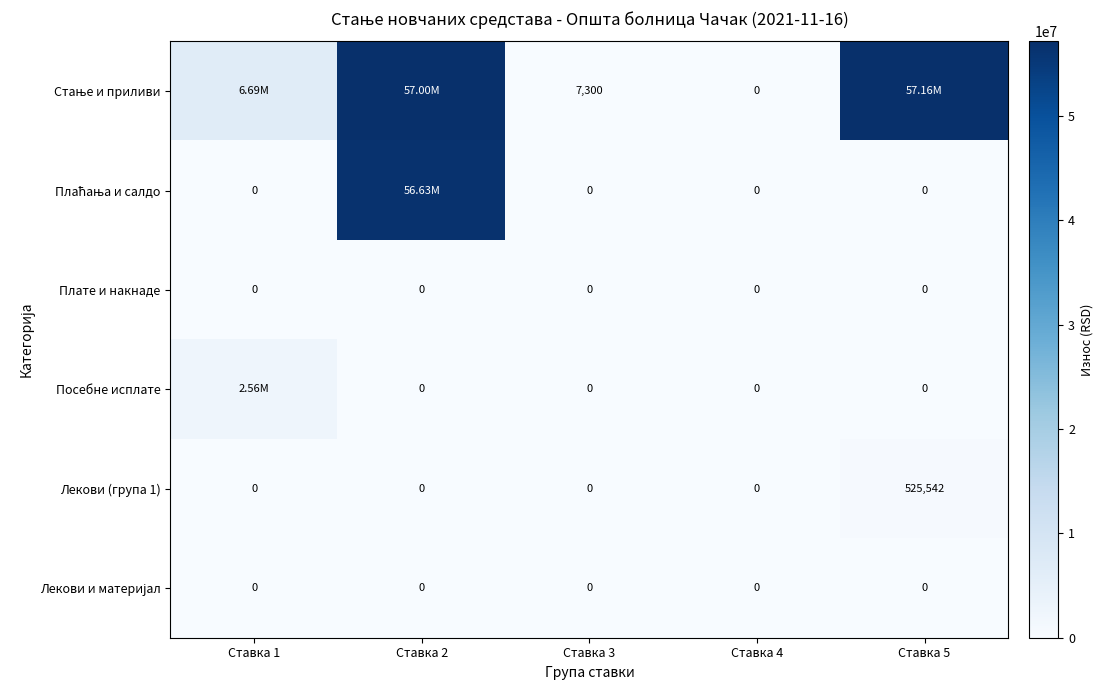

The Лекови (група 1) series shows 0.0 at Ставка 4. True or false?

True